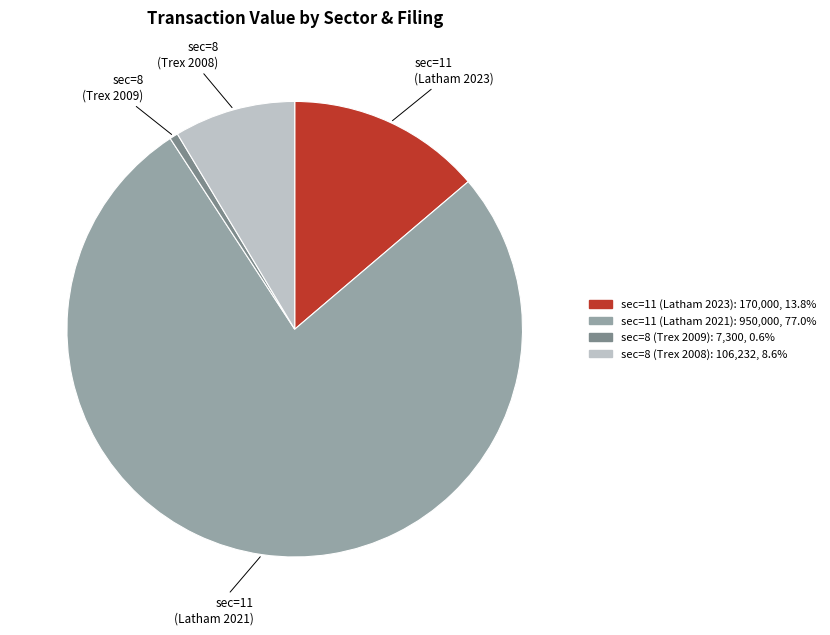

True or false: sec=11 (Latham 2021) accounts for 77% of the total.

True